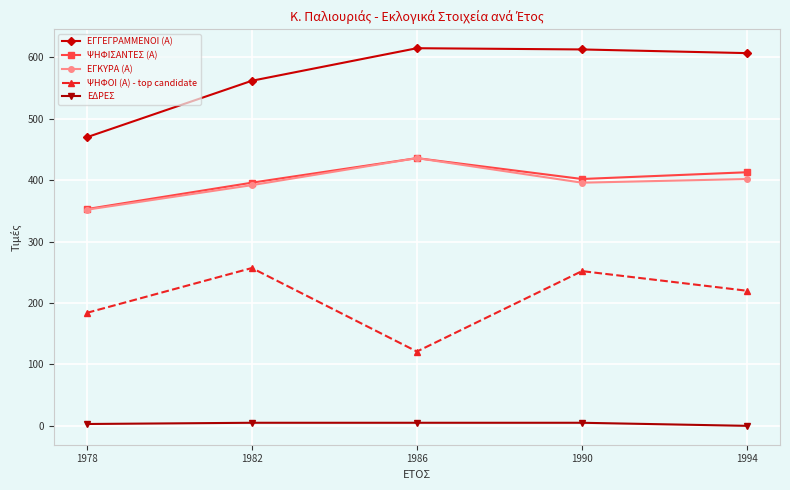

True or false: ΕΓΓΕΓΡΑΜΜΕΝΟΙ (Α) and ΨΗΦΟΙ (Α) - top candidate cross at least once.

False